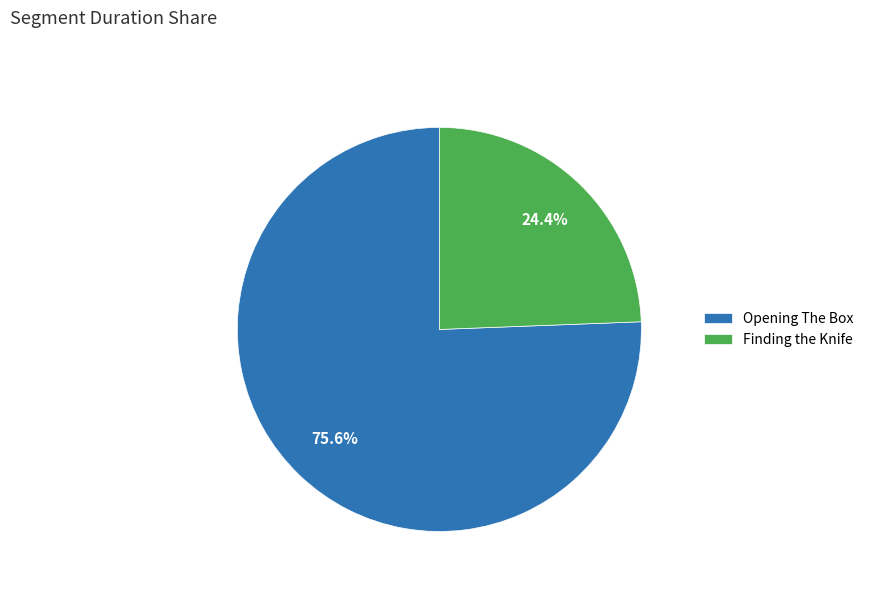

Does any single category account for the majority?

Yes